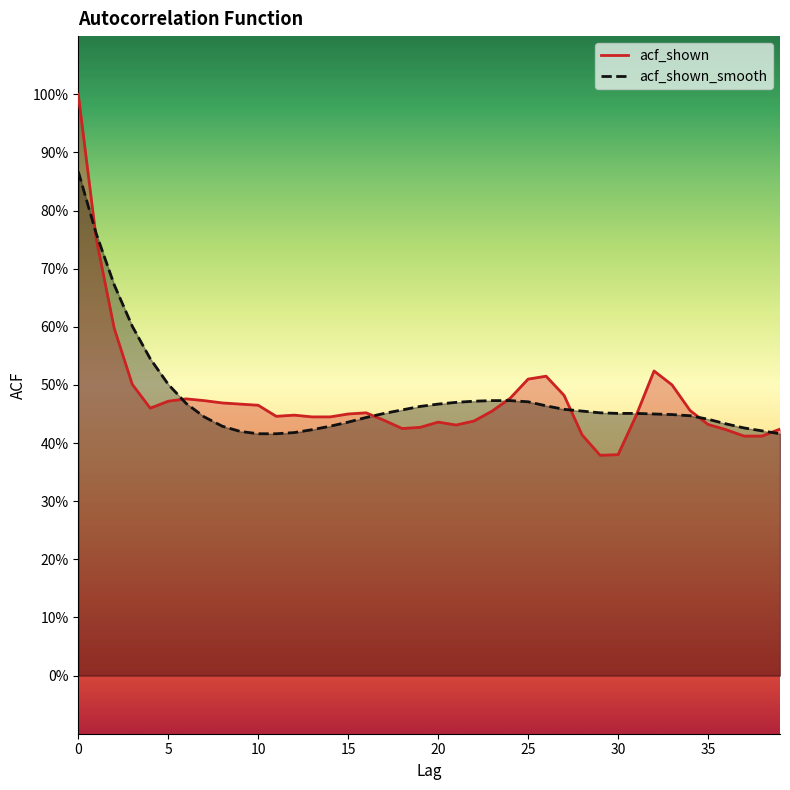

True or false: acf_shown_smooth has more than 1 interior local peaks.

False